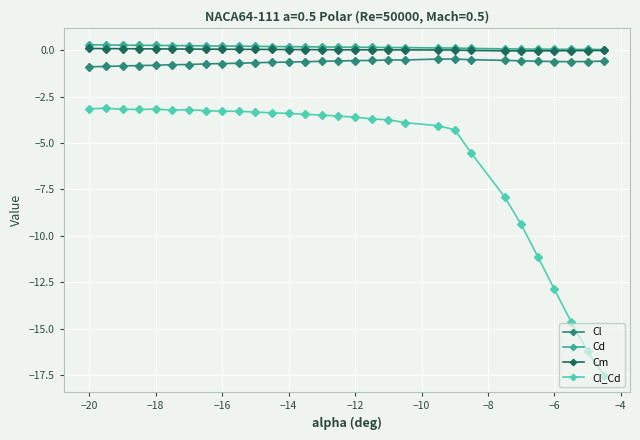

True or false: Cl_Cd and Cd intersect in this chart.

False